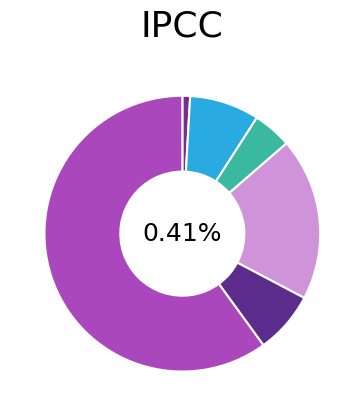

Does 5 account for over 50% of the chart?

Yes